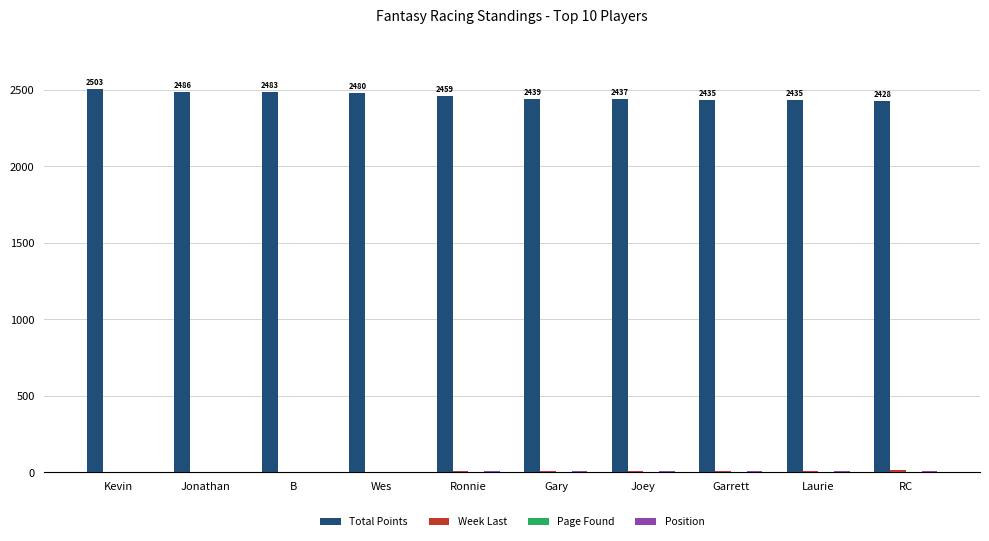

What is the highest value of the Total Points series?

2503